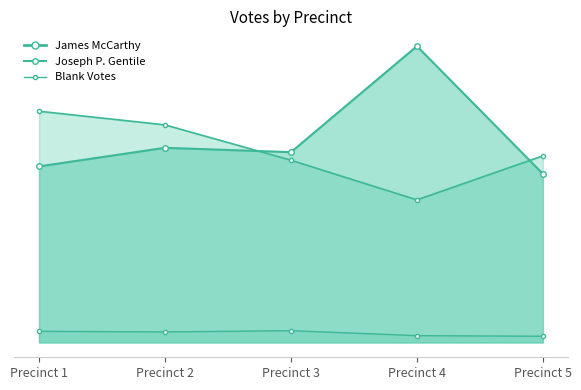

At which category does the chart reach its peak across all series?

Precinct 4